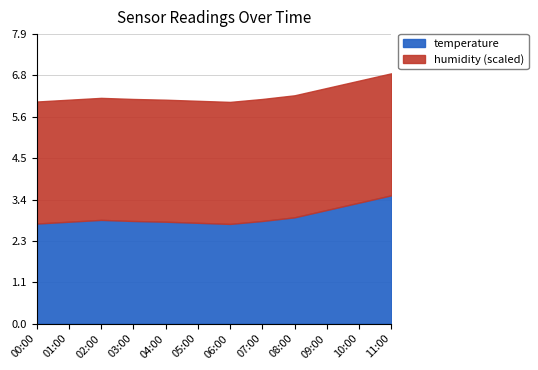

In temperature, how many points are higher than both neighbors (excluding endpoints)?

1